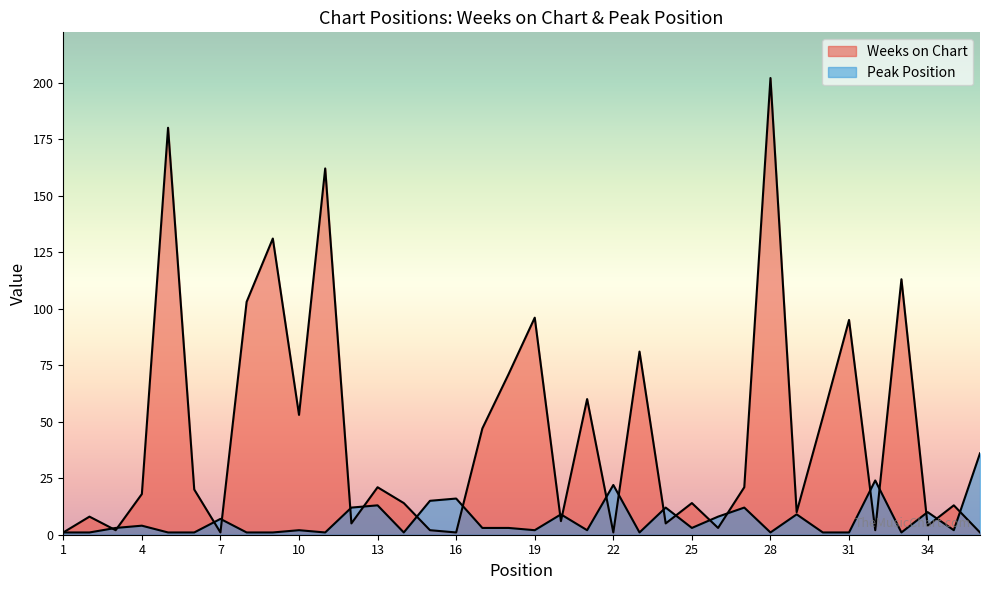

Does the chart display data point markers on the line(s)?

No